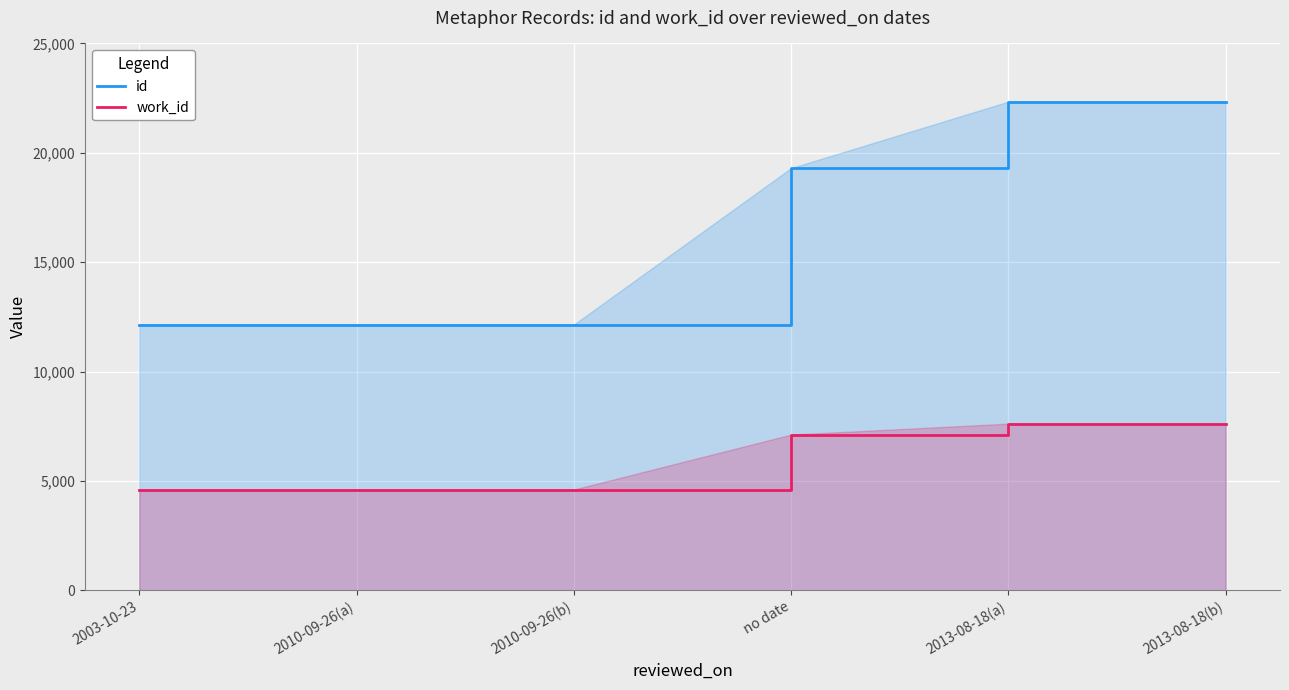

The id series shows 7379 at 2003-10-23. True or false?

False